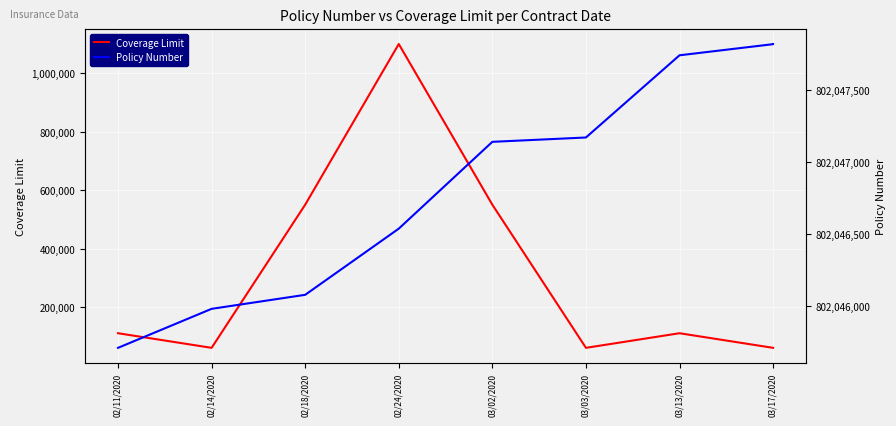

How many lines are shown in the chart?

2